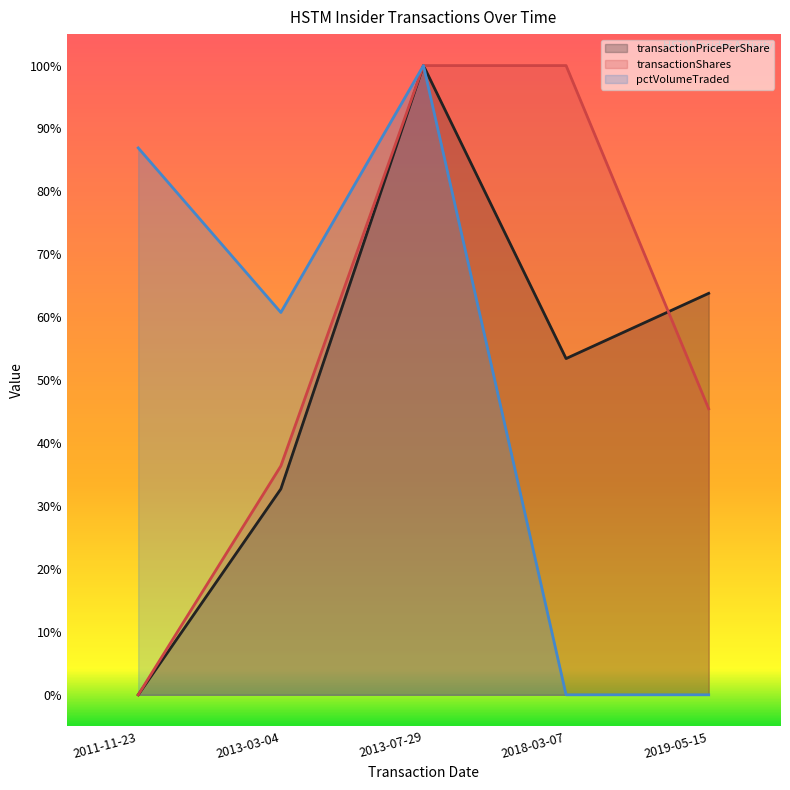

Reading left to right, list all the values displayed in this chart.

transactionPricePerShare: 0.0	0.3	1.0	0.5	0.6
transactionShares: 0.0	0.4	1.0	1.0	0.5
pctVolumeTraded: 0.9	0.6	1.0	0.0	0.0